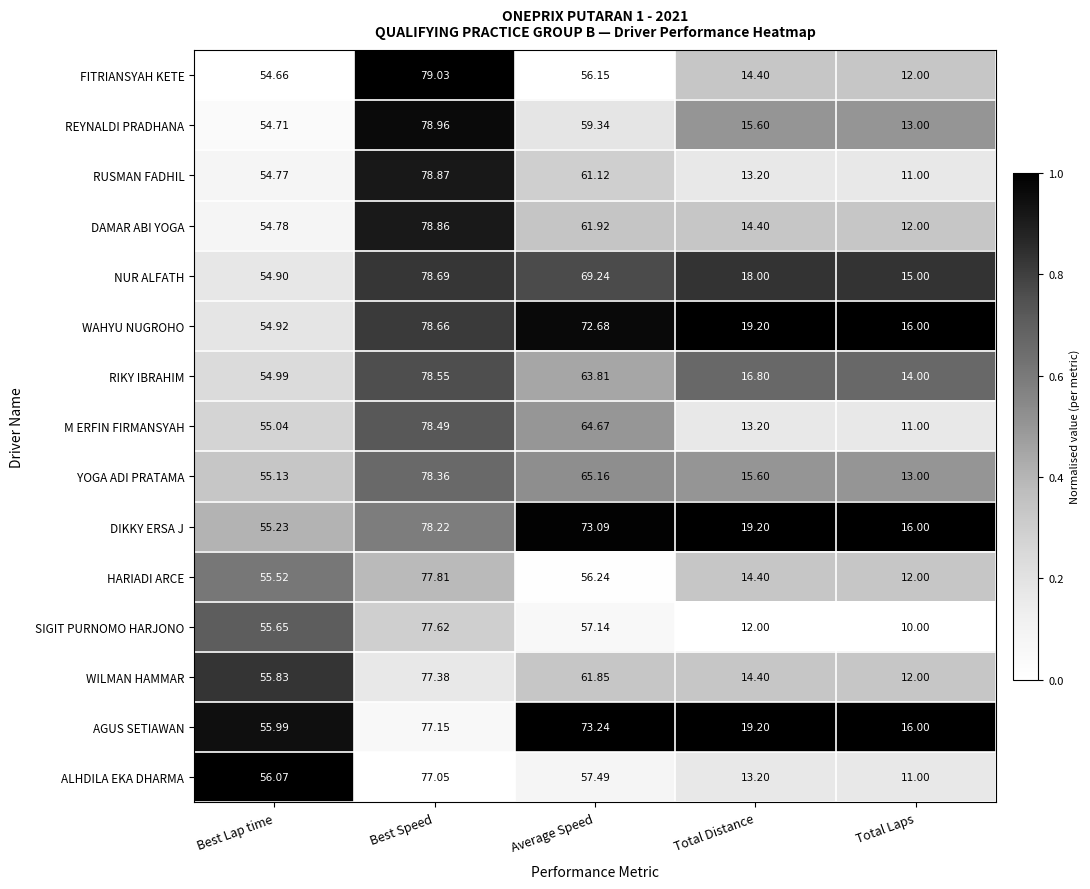

At which label is YOGA ADI PRATAMA closest to 45?

Best Lap time